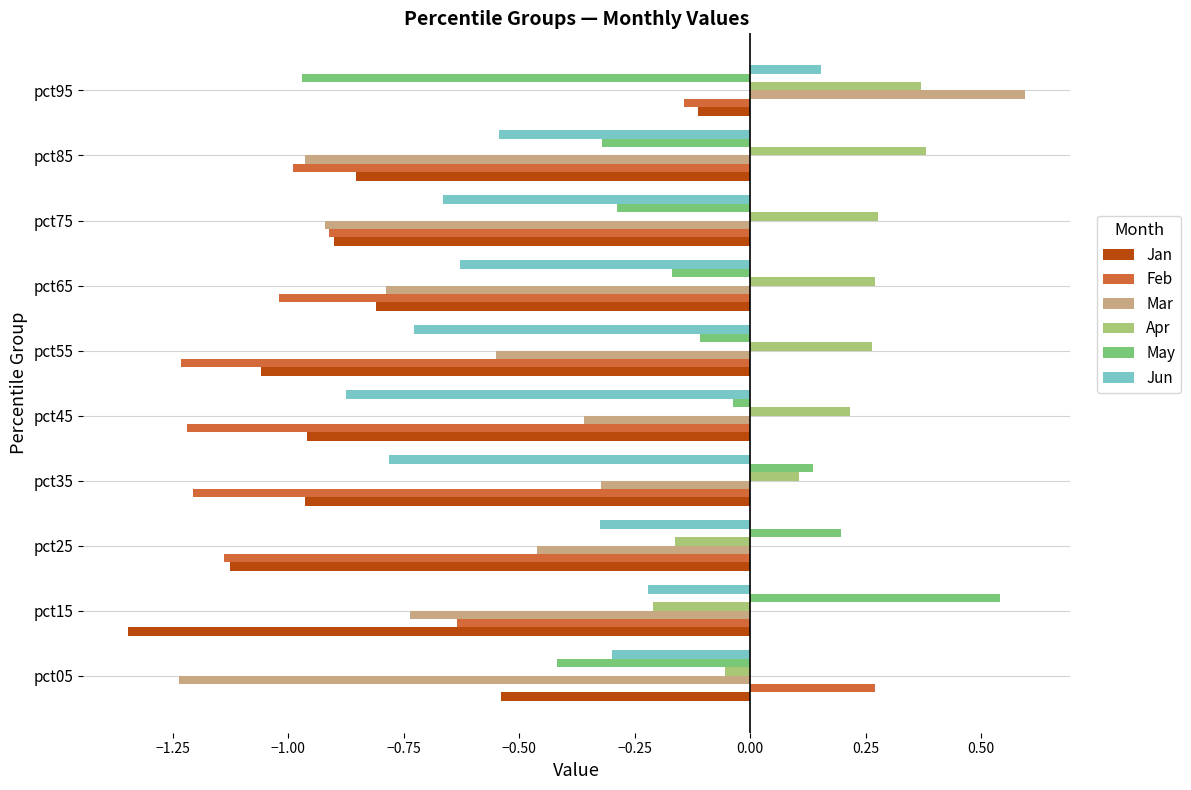

Which series has the largest range (max minus min)?

Mar